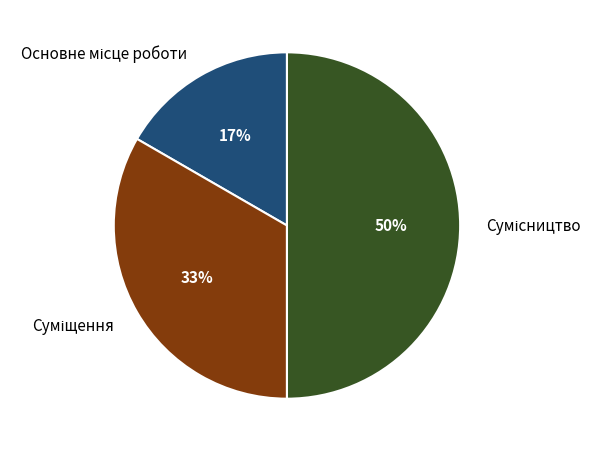

To the nearest percent, what is the difference between the largest and smallest slice percentages?

33%